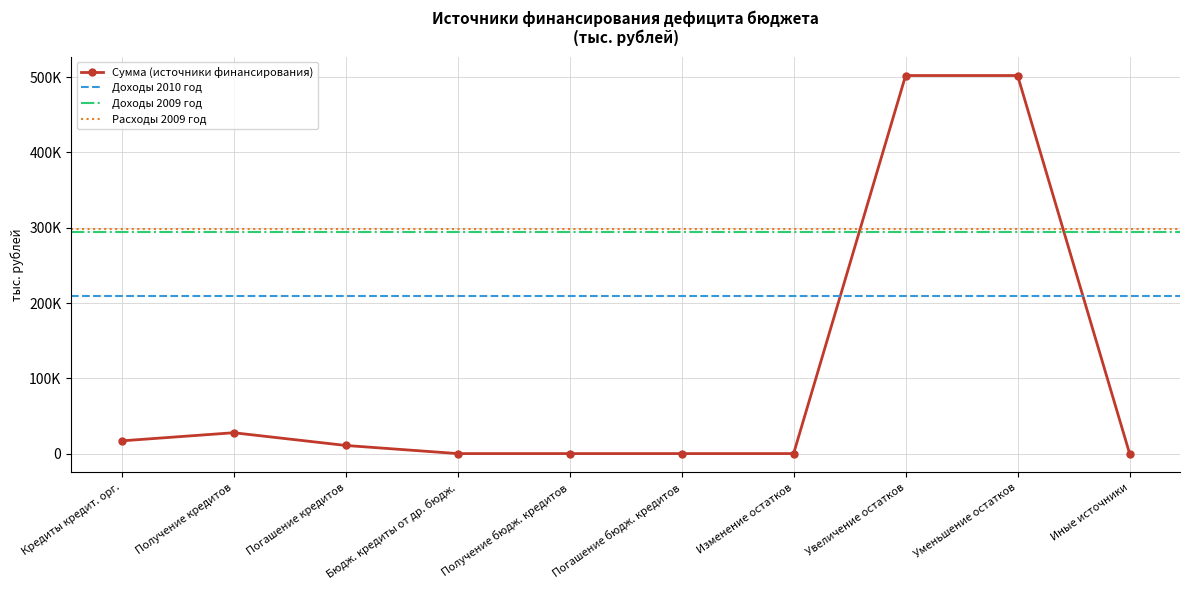

How many series are shown in this chart?

4